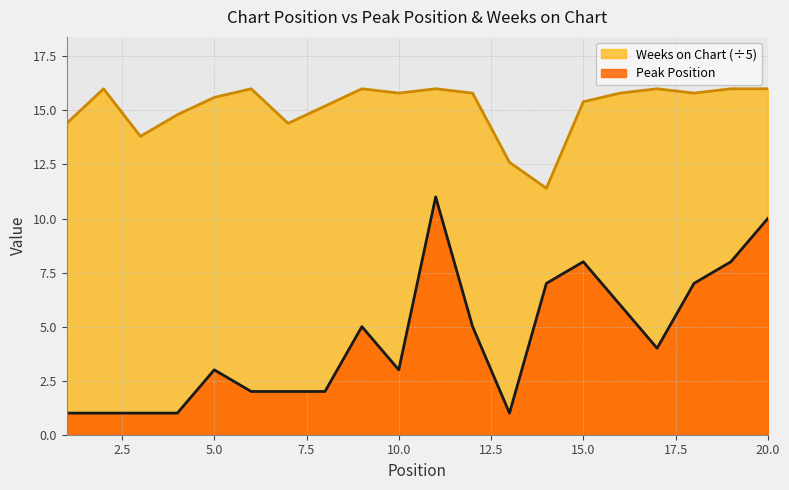

List the series in order of their peak value, highest first.

Weeks on Chart (÷5), Peak Position